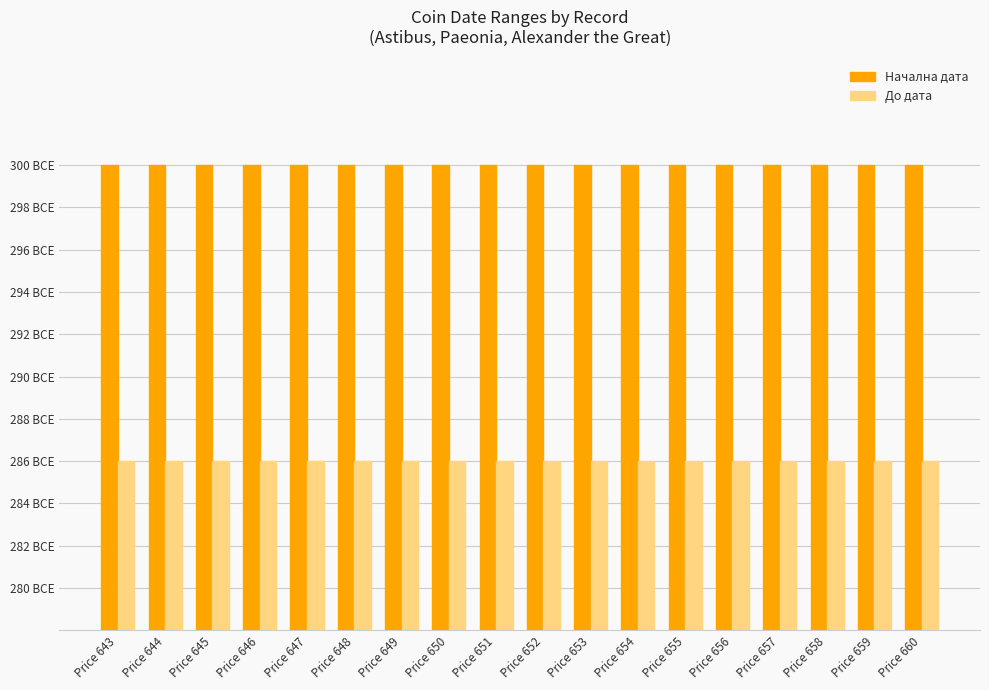

What is the spread (max minus min) of values at Price 647?

14